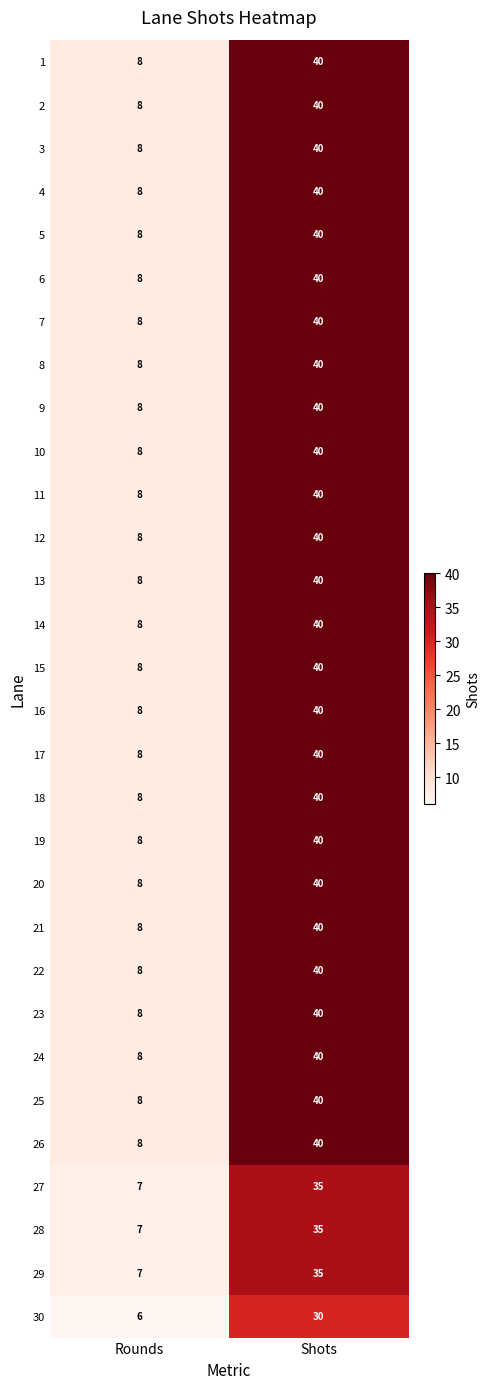

What is the maximum value shown in the chart?

40